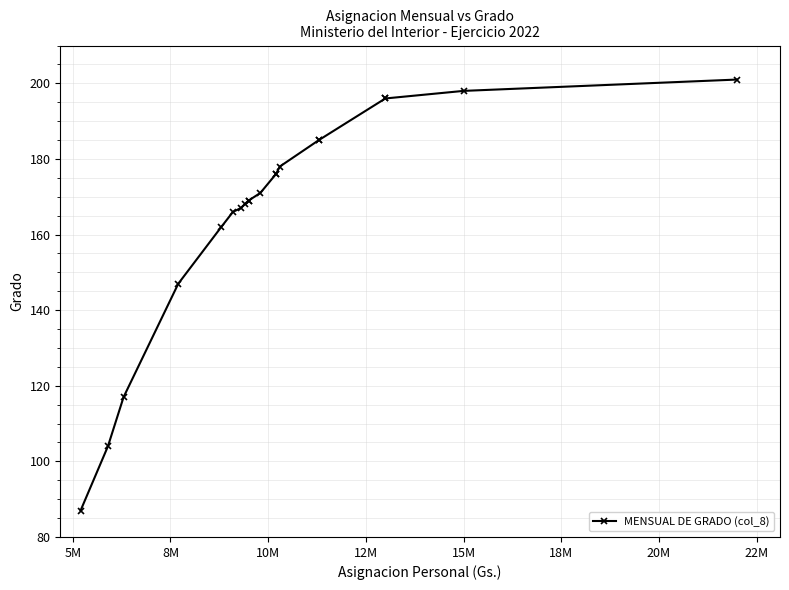

Does the chart have visible grid lines?

Yes